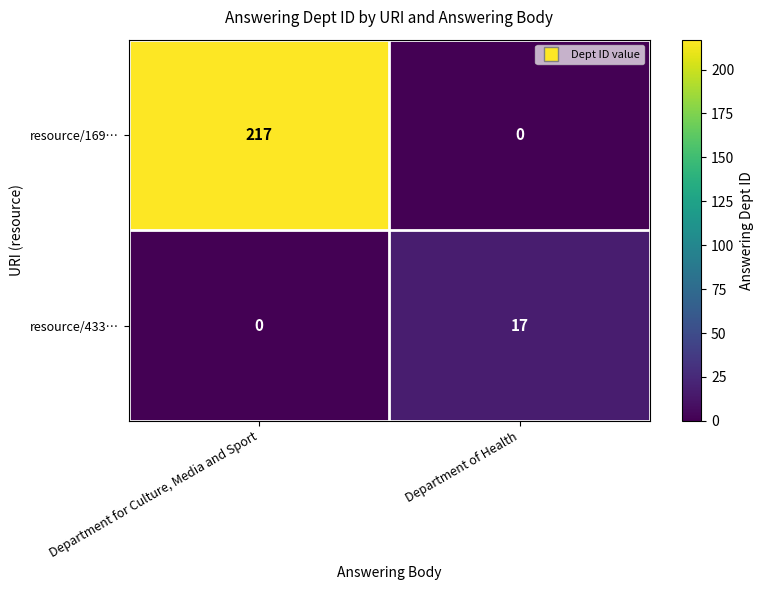

Reading left to right, transcribe all the data shown in this chart.

resource/169…: Department for Culture, Media and Sport=217	Department of Health=0
resource/433…: Department for Culture, Media and Sport=0	Department of Health=17